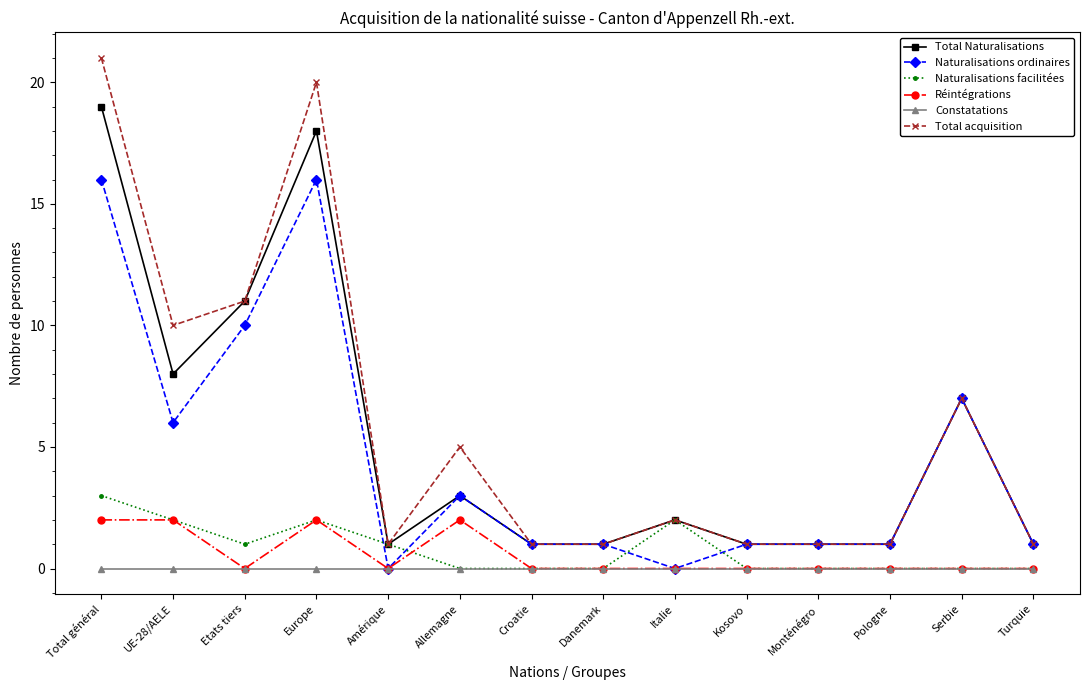

List the series in order of their peak value, highest first.

Total acquisition, Total Naturalisations, Naturalisations ordinaires, Naturalisations facilitées, Réintégrations, Constatations